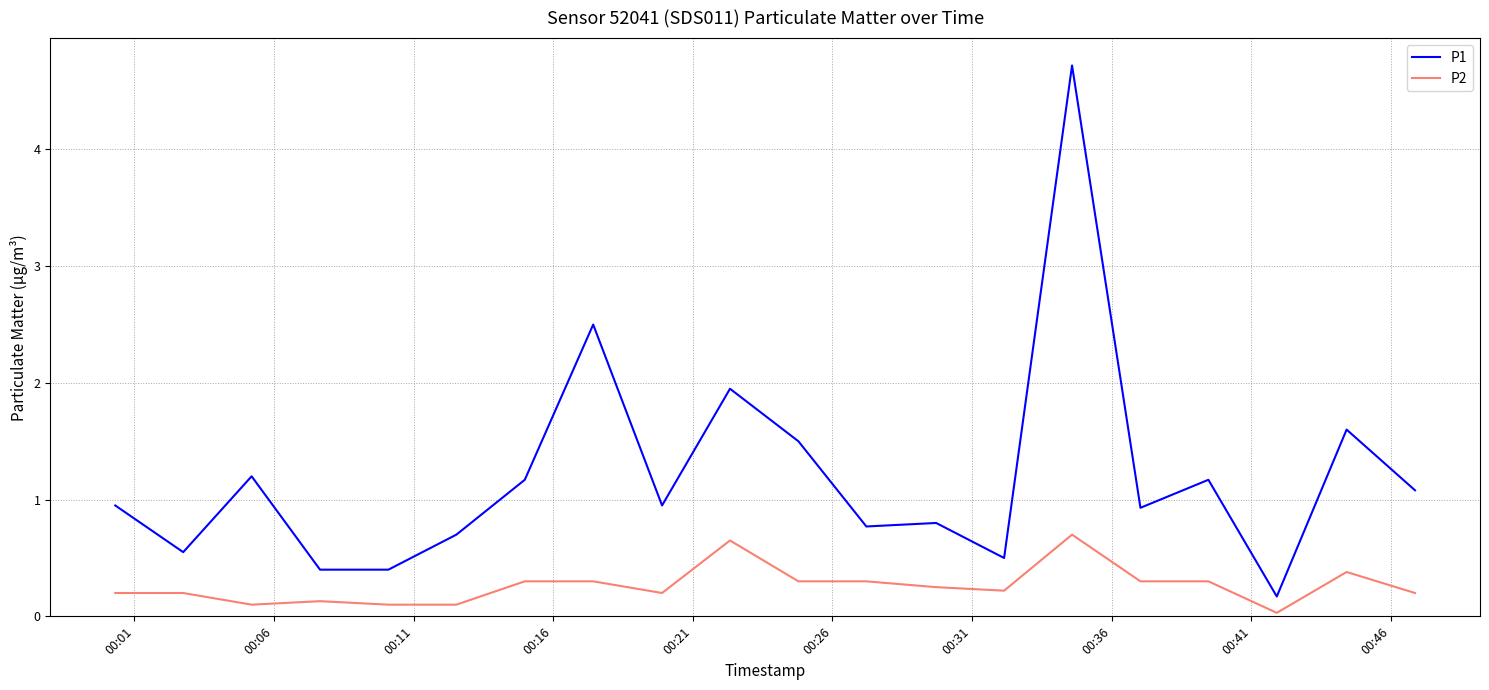

Which series has the largest total across all categories?

P1